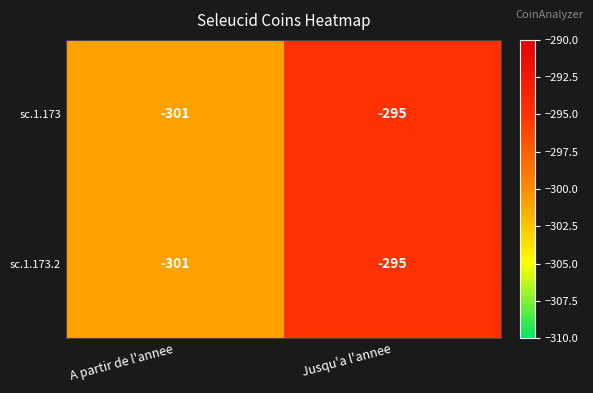

Is the value of sc.1.173.2 at Jusqu'a l'annee greater than the value of sc.1.173 at A partir de l'annee?

Yes